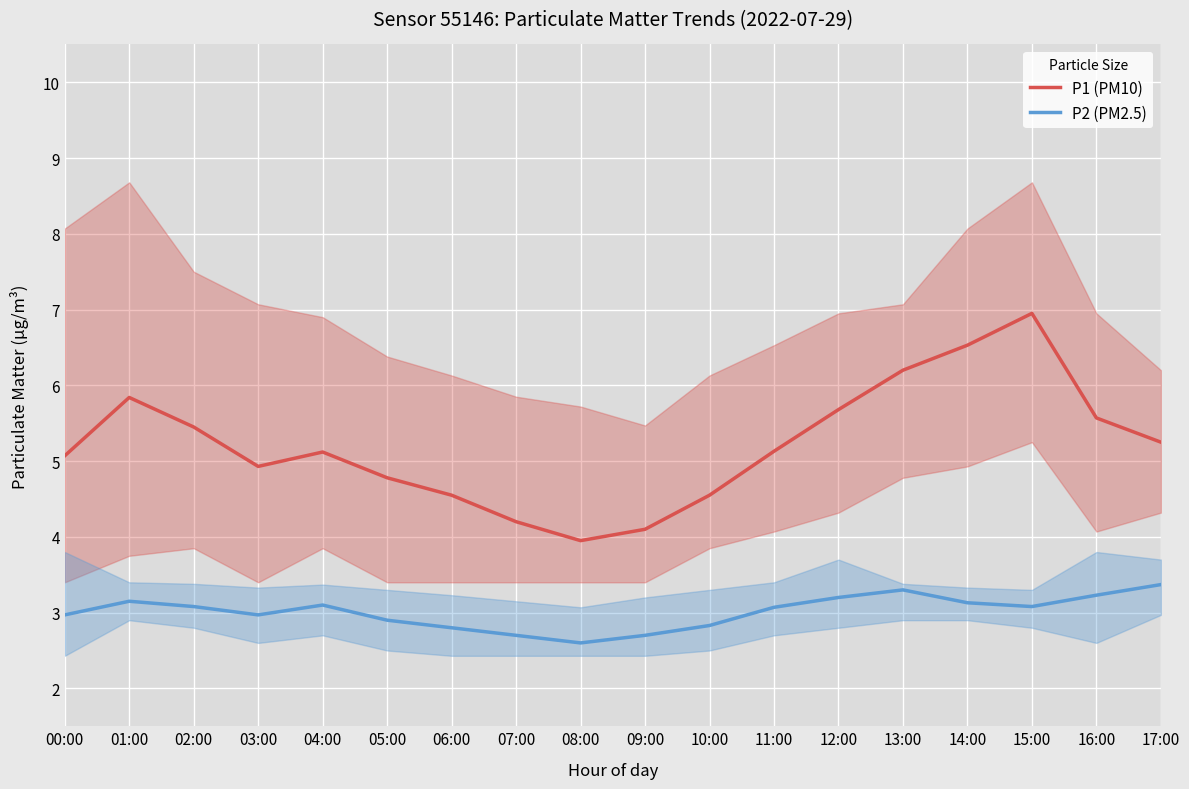

Reading left to right, extract all data points from this chart.

P1 (PM10): 5.1	5.8	5.5	4.9	5.1	4.8	4.5	4.2	4.0	4.1	4.5	5.1	5.7	6.2	6.5	7.0	5.6	5.2
P2 (PM2.5): 3.0	3.1	3.1	3.0	3.1	2.9	2.8	2.7	2.6	2.7	2.8	3.1	3.2	3.3	3.1	3.1	3.2	3.4